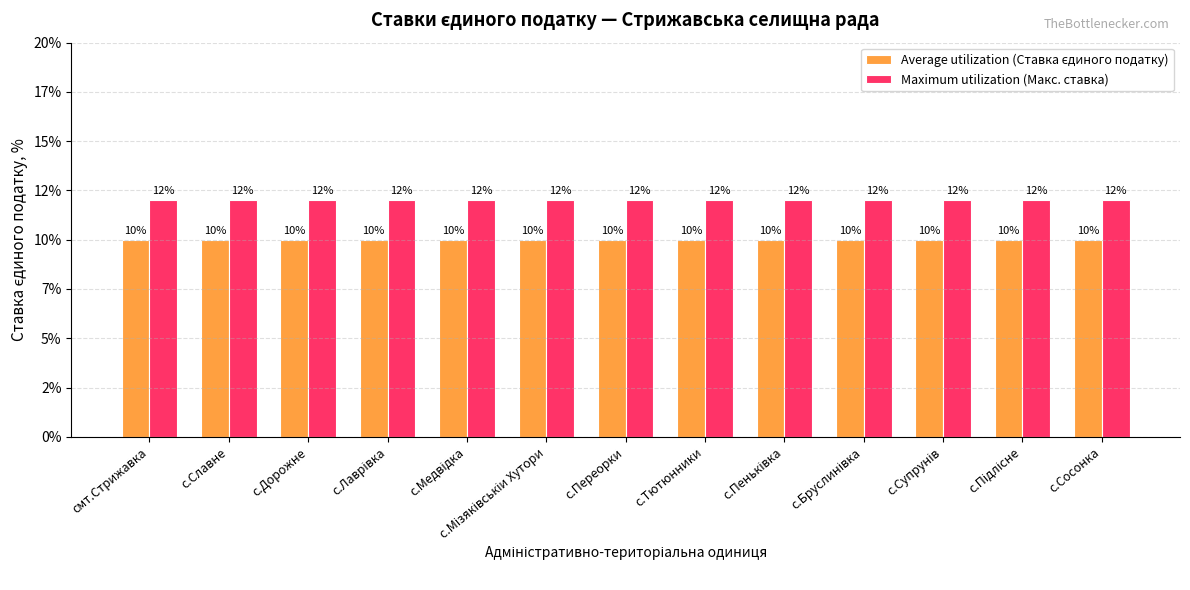

Does the chart contain stacked bars?

No